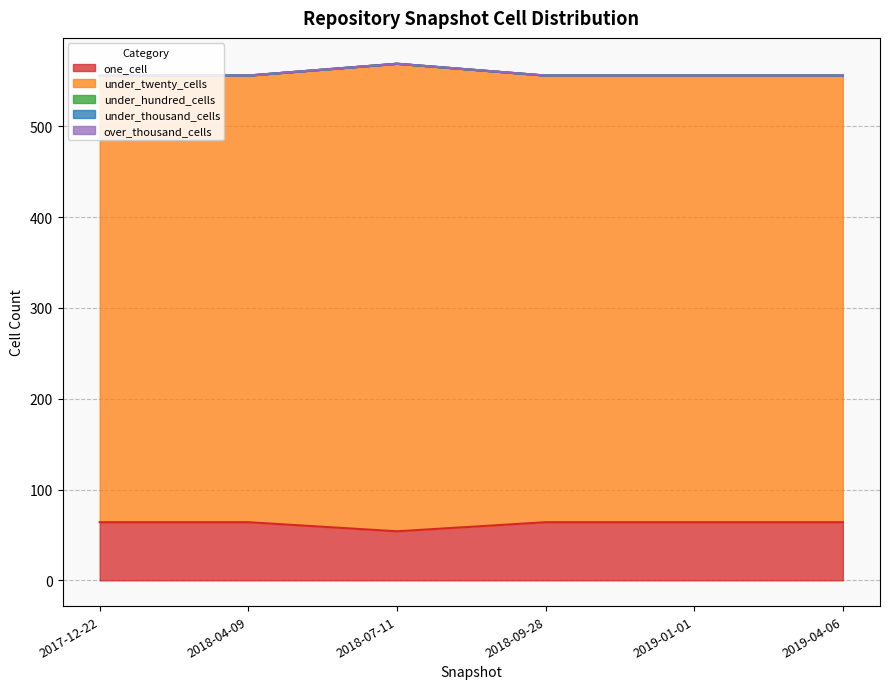

What are all the series names shown in the legend?

one_cell, under_twenty_cells, under_hundred_cells, under_thousand_cells, over_thousand_cells